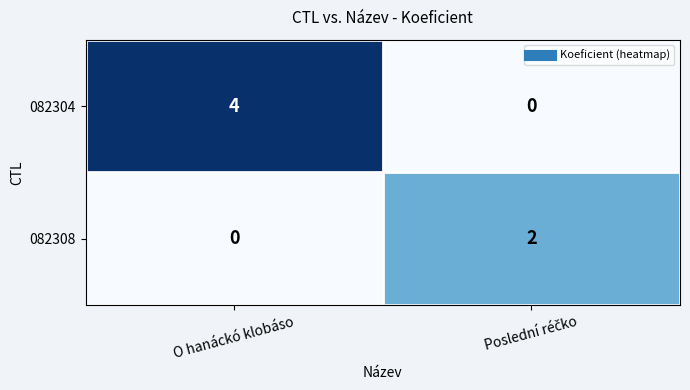

The value of 082304 at O hanáckó klobáso is 2. True or false?

False